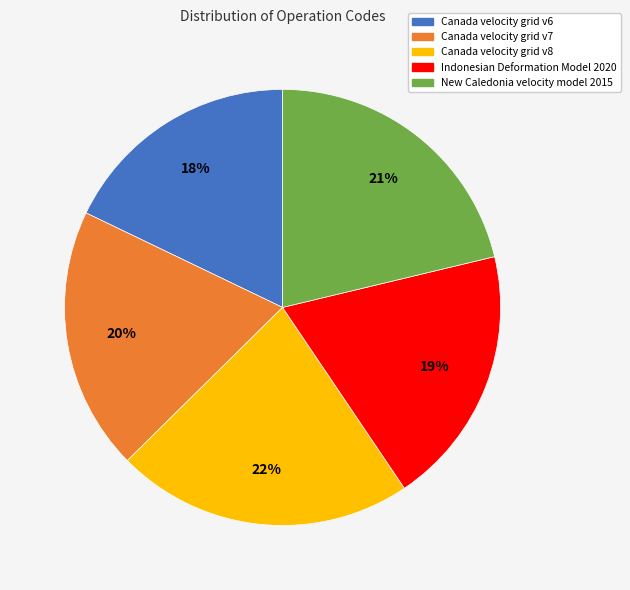

What percentage is the Indonesian Deformation Model 2020 slice, to the nearest percent?

19%